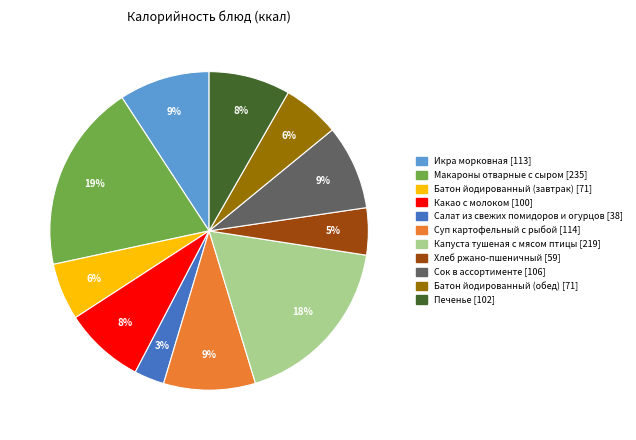

True or false: Суп картофельный с рыбой accounts for 3% of the total.

False